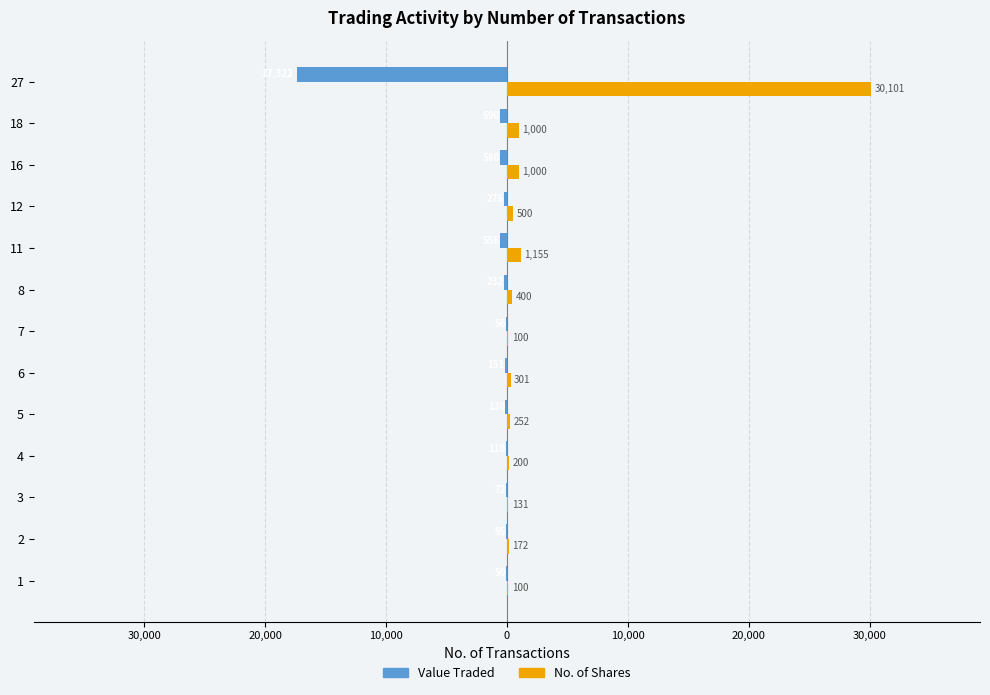

What are all the series names shown in the legend?

Value Traded, No. of Shares